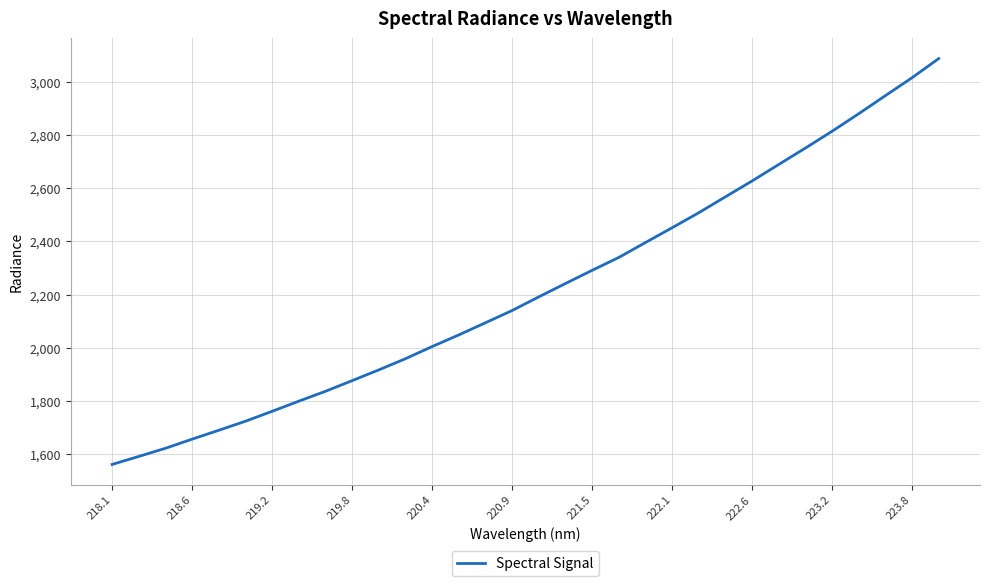

What is the maximum value shown in the chart?

3086.6